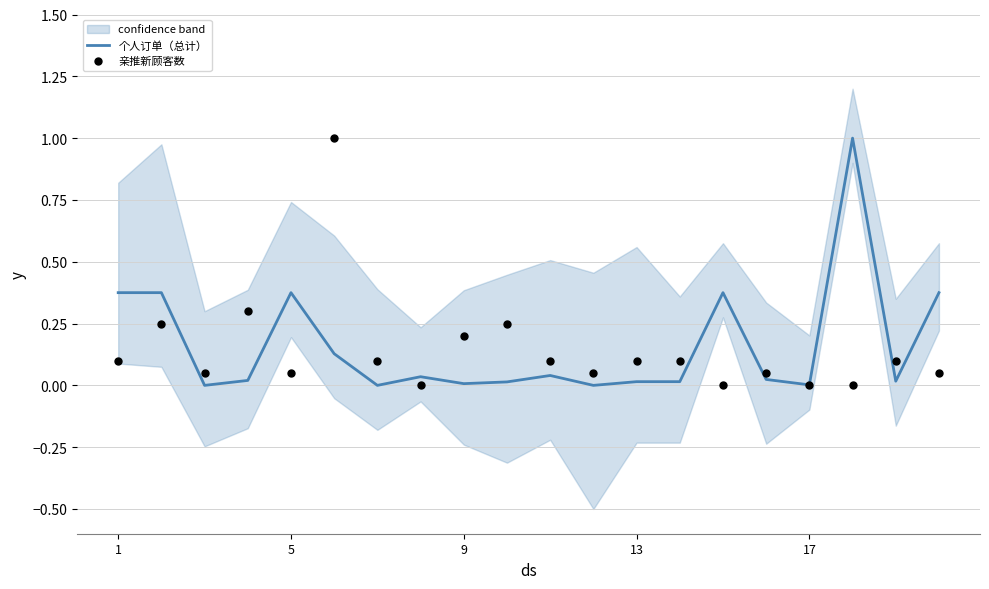

What are all the series names shown in the legend?

个人订单（总计）, 亲推新顾客数